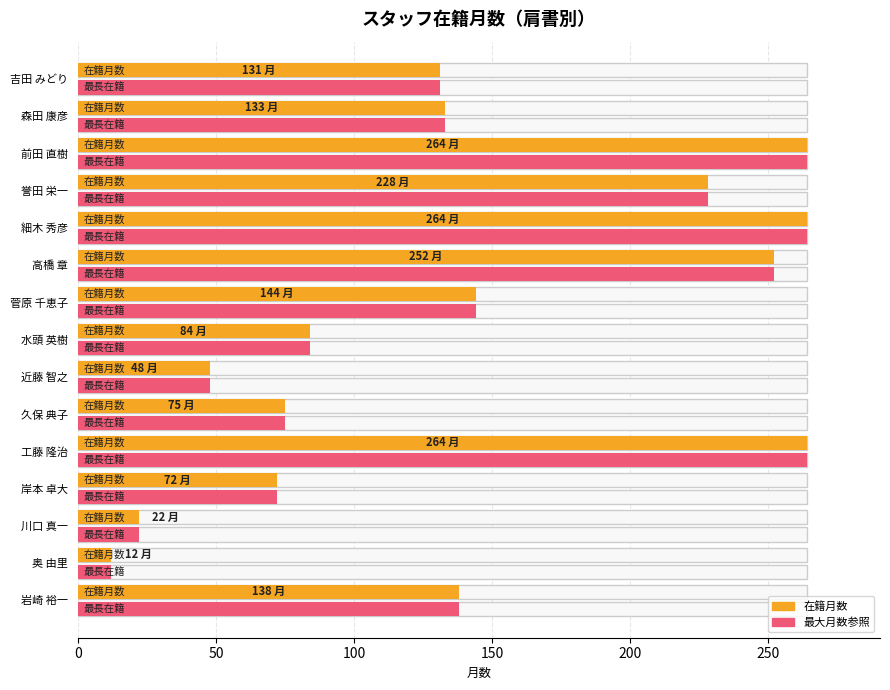

What is the change in value from 奥 由里 to 近藤 智之?

+36